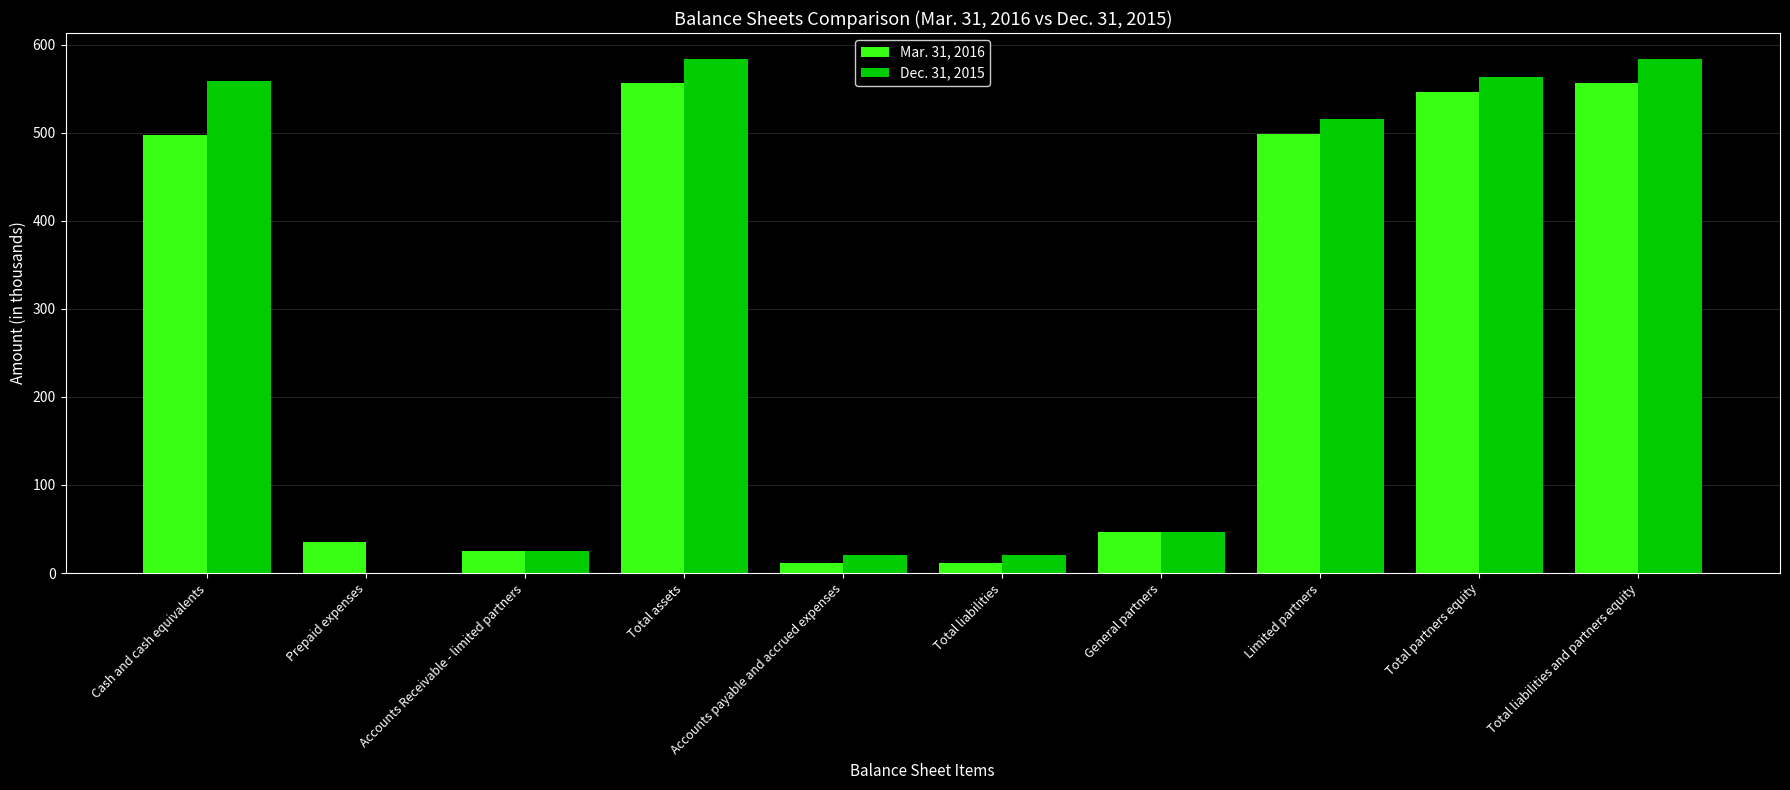

Between Total assets and Limited partners, which series saw the biggest shift?

Dec. 31, 2015